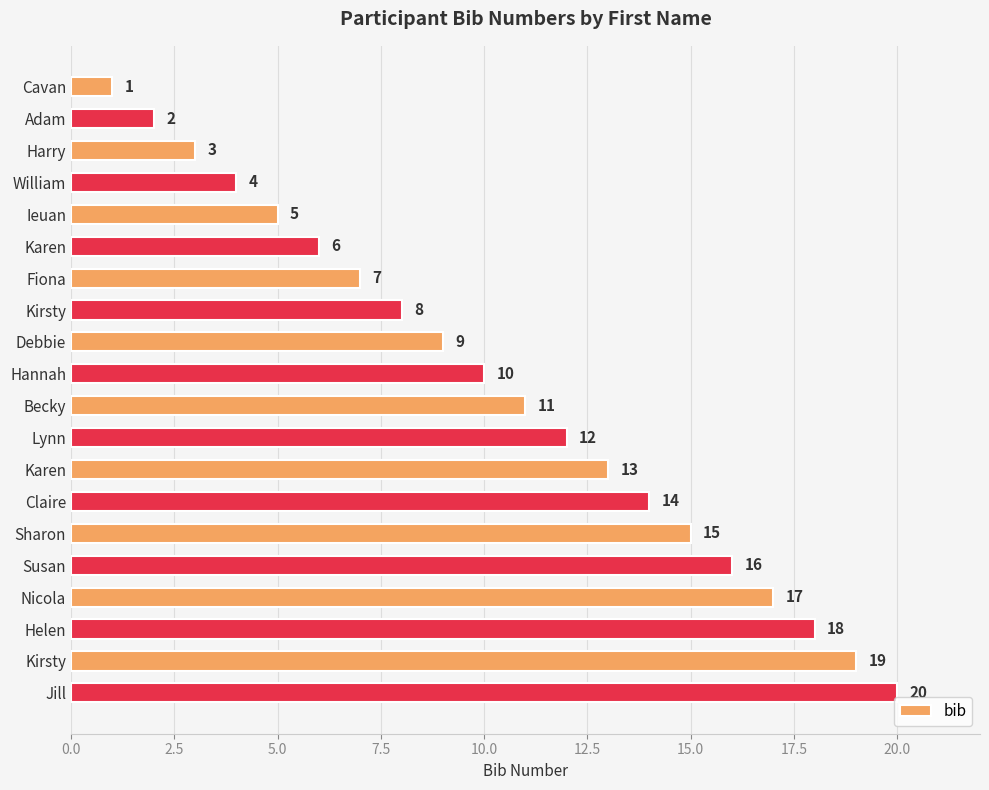

At which category does the chart reach its peak across all series?

Jill